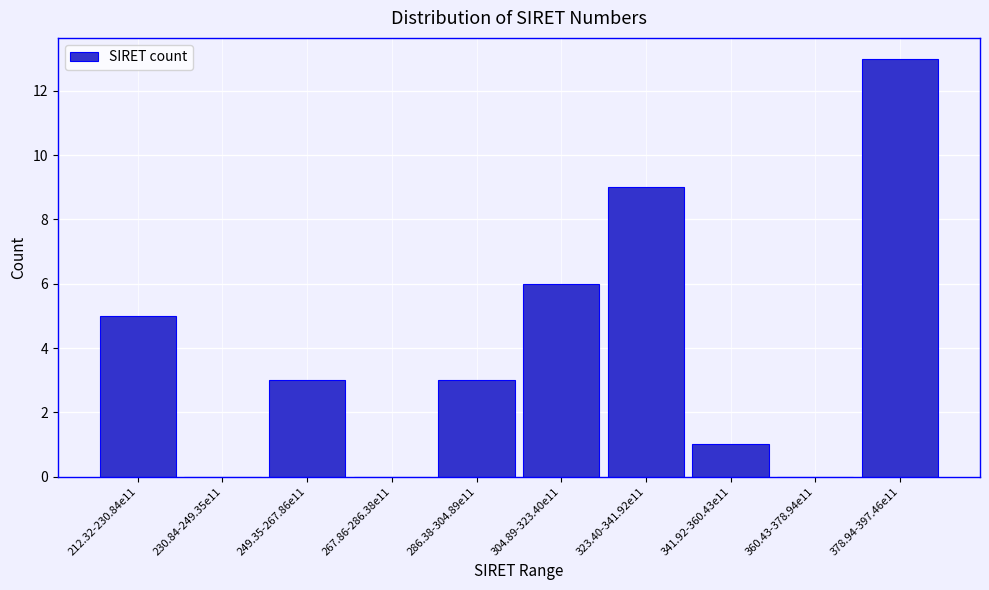

Reading left to right, extract all data points from this chart.

212.32-230.84e11=5	230.84-249.35e11=0	249.35-267.86e11=3	267.86-286.38e11=0	286.38-304.89e11=3	304.89-323.40e11=6	323.40-341.92e11=9	341.92-360.43e11=1	360.43-378.94e11=0	378.94-397.46e11=13